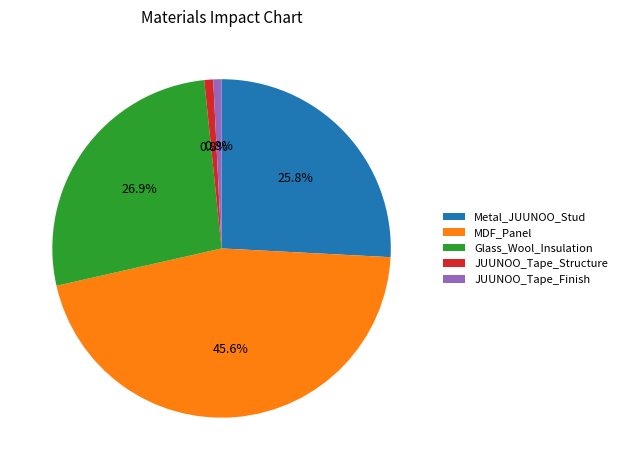

Is Metal_JUUNOO_Stud the majority of the pie?

No